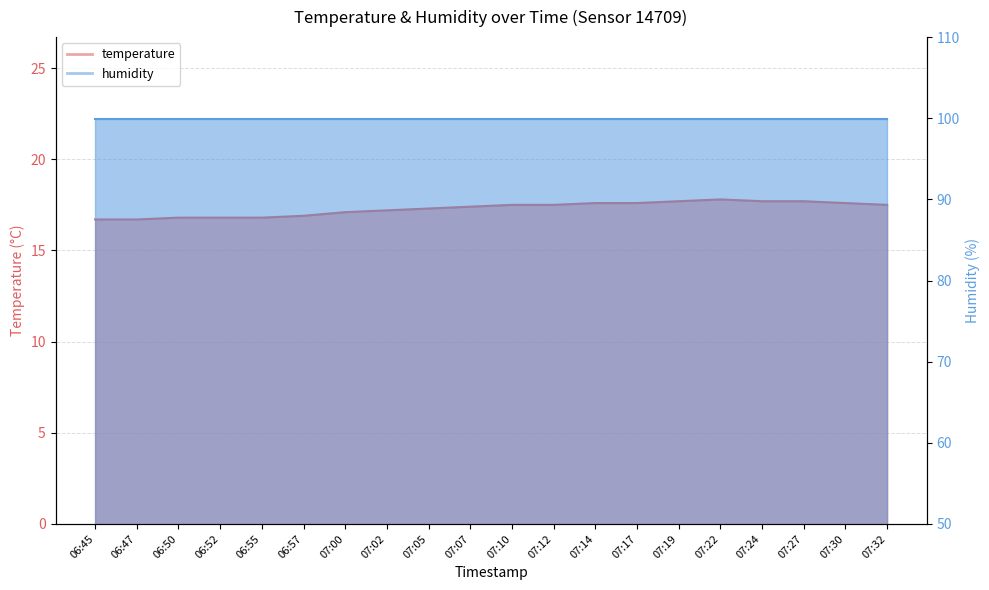

What is the sum of all values?

345.9